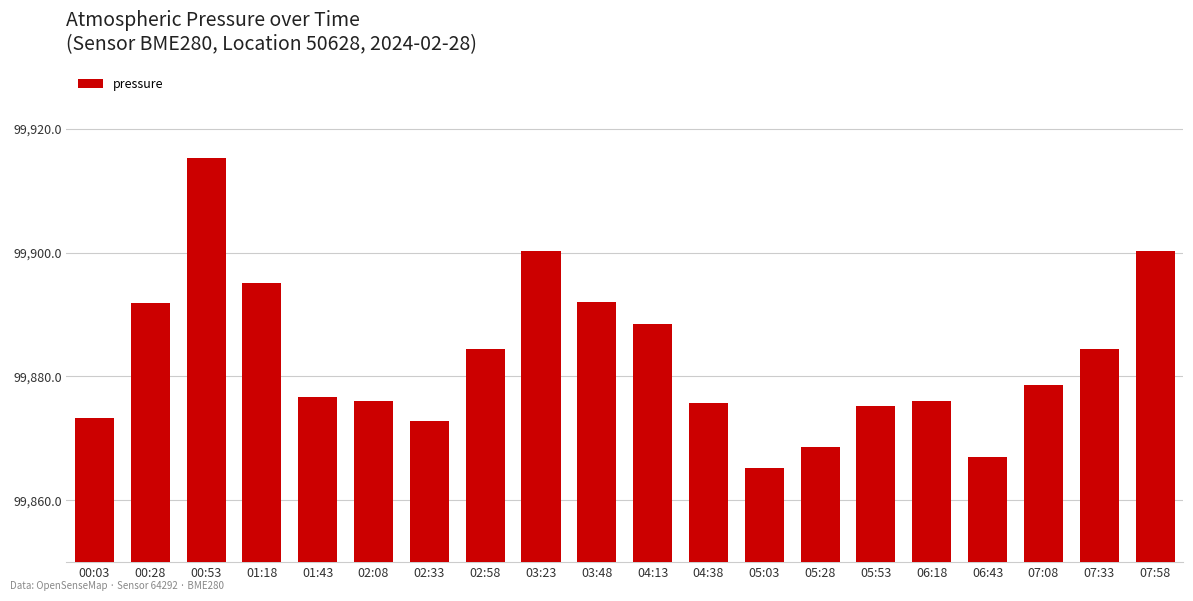

Are the bars horizontal?

No